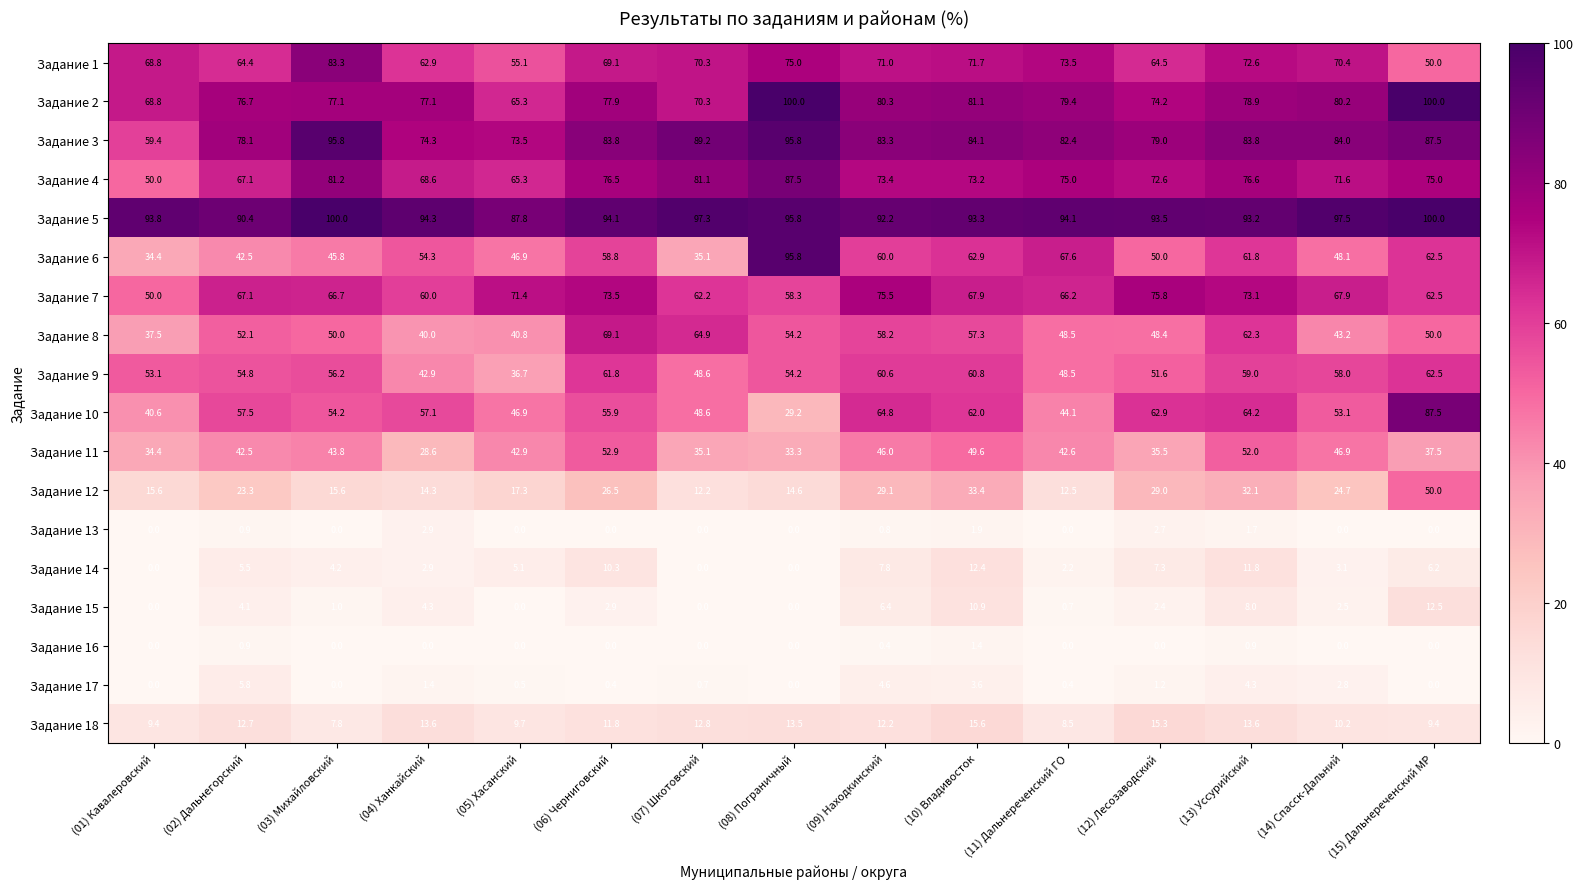

What is the difference between the highest and lowest values at (15) Дальнереченский МР?

100.0